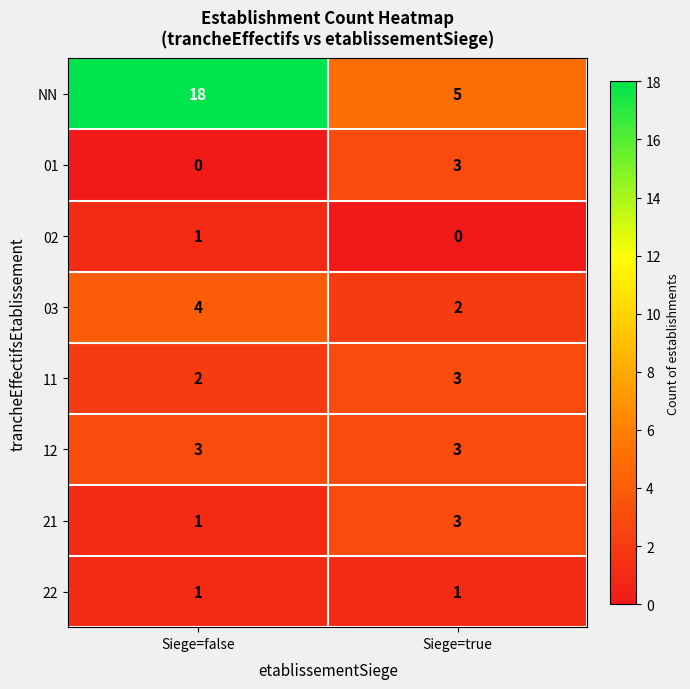

The value of 22 at Siege=true is 1. True or false?

True